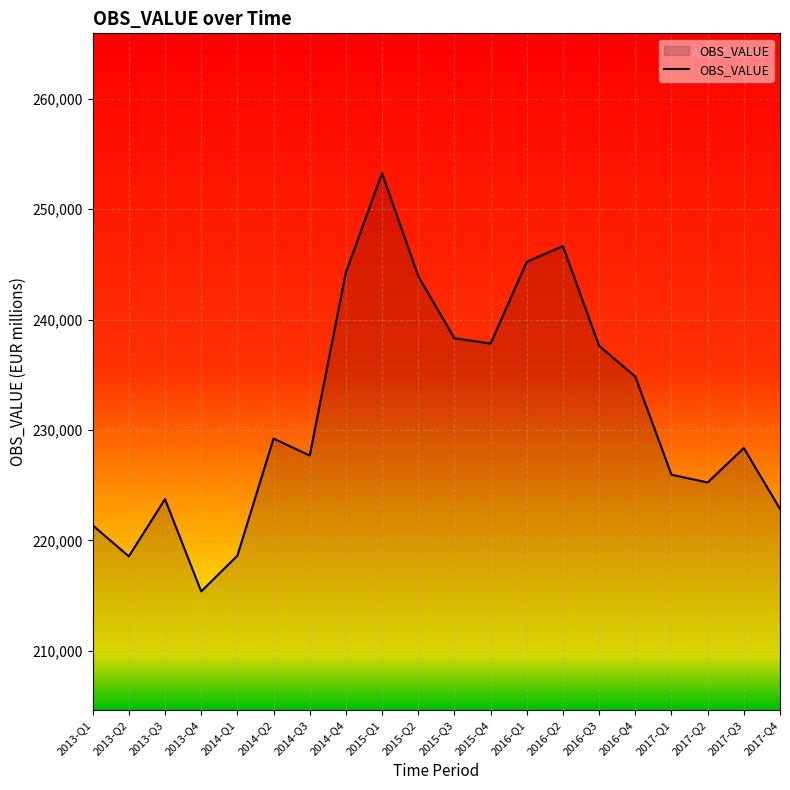

What is the change in value from 2013-Q4 to 2017-Q4?

+7481